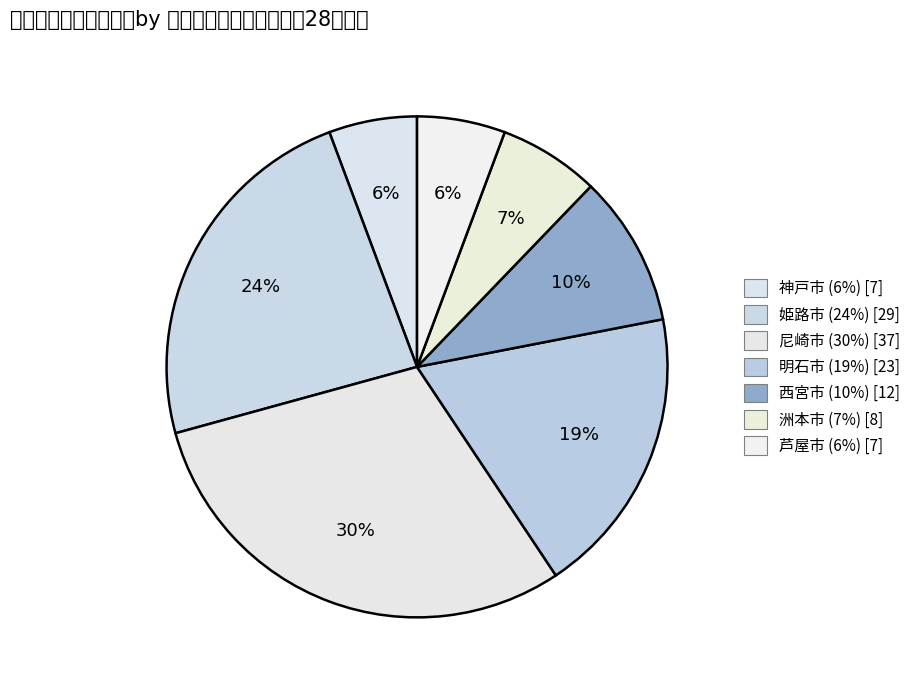

Which category has the biggest portion of the pie?

尼崎市